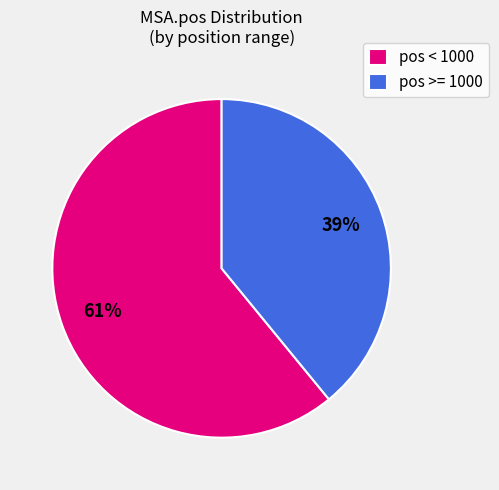

True or false: pos < 1000 accounts for 61% of the total.

True